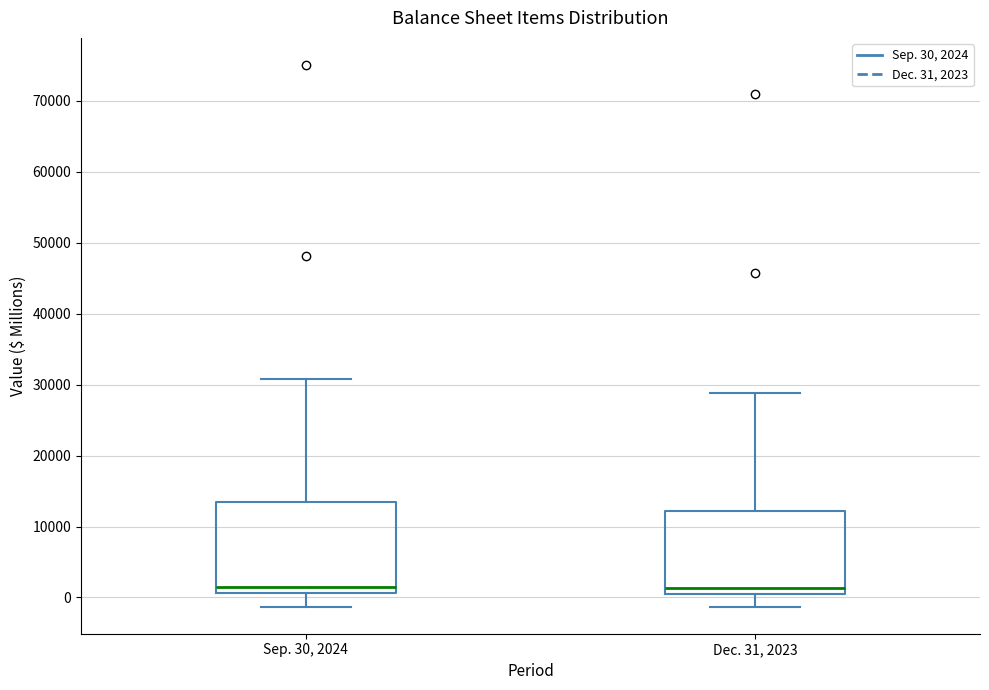

Reading left to right, read every box against the y-axis: the position of its median line, the range the box covers, and the ends of its whiskers. The values are not printed on the chart, so give them approximately, as read against the axis.

Sep. 30, 2024: median 1000 (just above the box's lower edge), box 1000 to 13000, whiskers -1000 to 31000
Dec. 31, 2023: median 1000, box 0 to 12000, whiskers -1000 to 29000